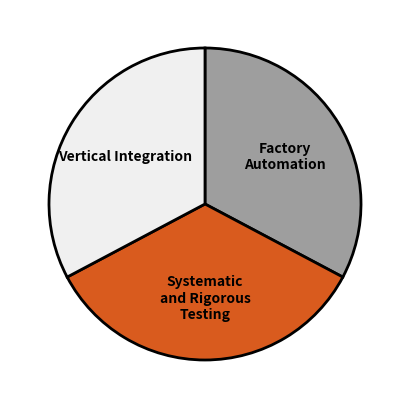

Which category has the biggest portion of the pie?

Systematic and Rigorous Testing